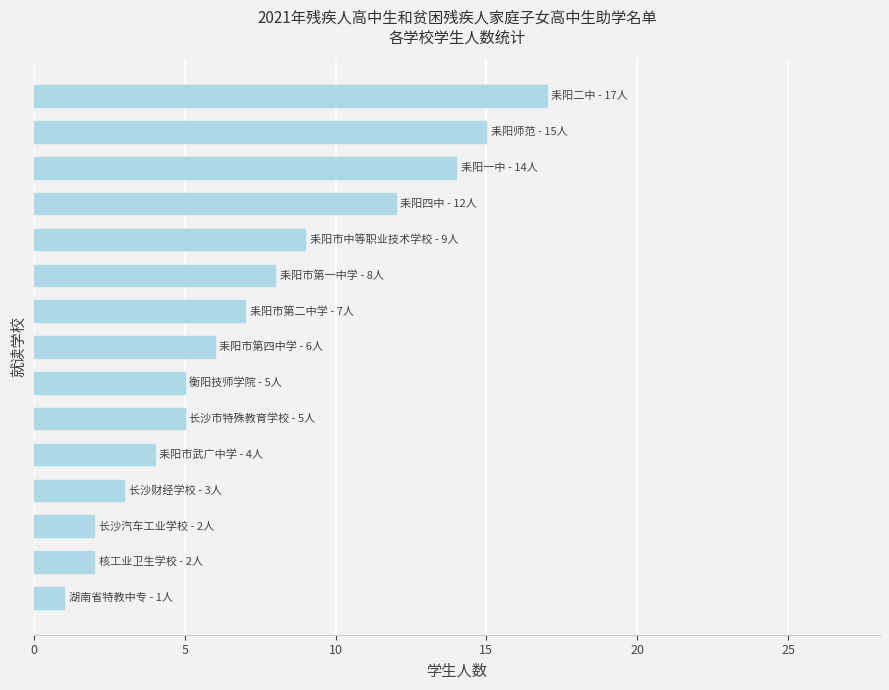

What is the smallest value displayed?

1